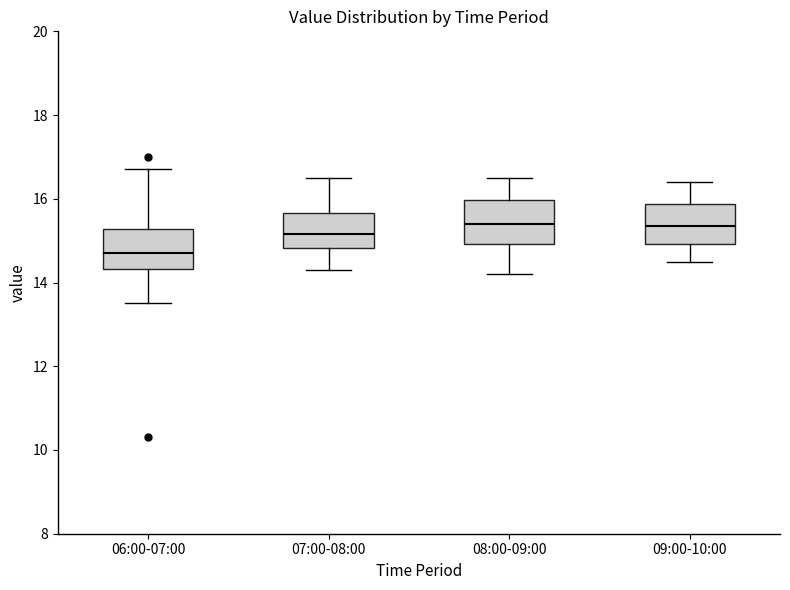

Reading left to right, transcribe this box plot: for each box, give where its median line is, the range the box spans, and where its two whiskers end, as read against the y-axis. The values are not printed on the chart, so give them approximately, as read against the axis.

06:00-07:00: median 14.8, box 14.4 to 15.2, whiskers 13.6 to 16.8
07:00-08:00: median 15.2, box 14.8 to 15.6, whiskers 14.4 to 16.6
08:00-09:00: median 15.4, box 15.0 to 16.0, whiskers 14.2 to 16.6
09:00-10:00: median 15.4, box 15.0 to 15.8, whiskers 14.6 to 16.4